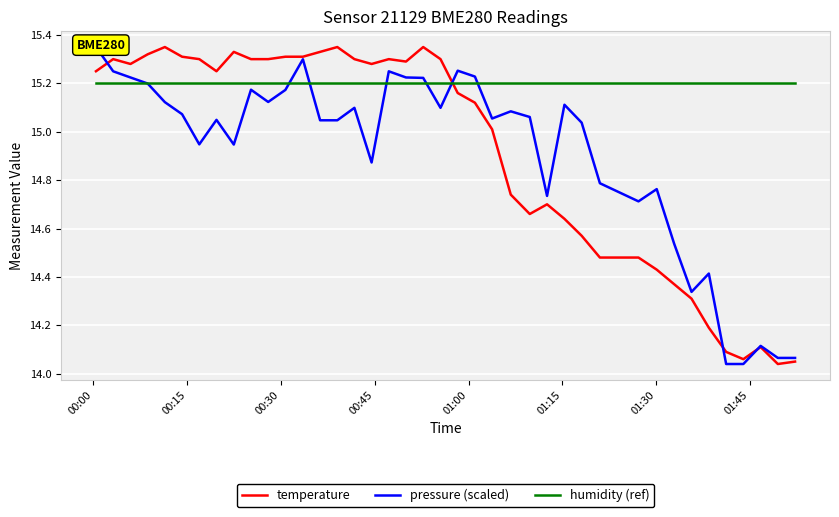

True or false: humidity (ref) and temperature cross at least once.

True